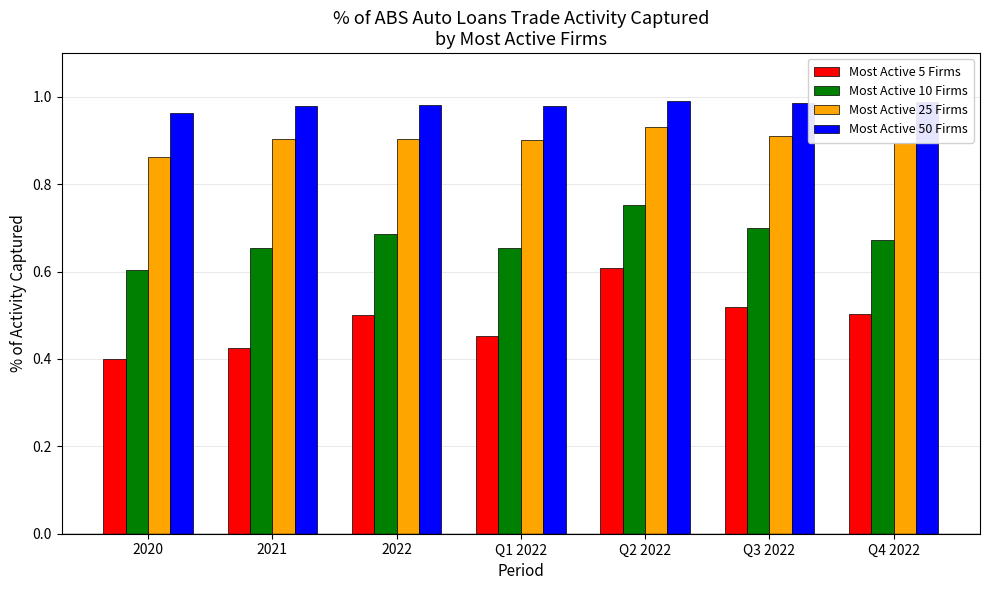

At which category does the chart reach its minimum across all series?

2020